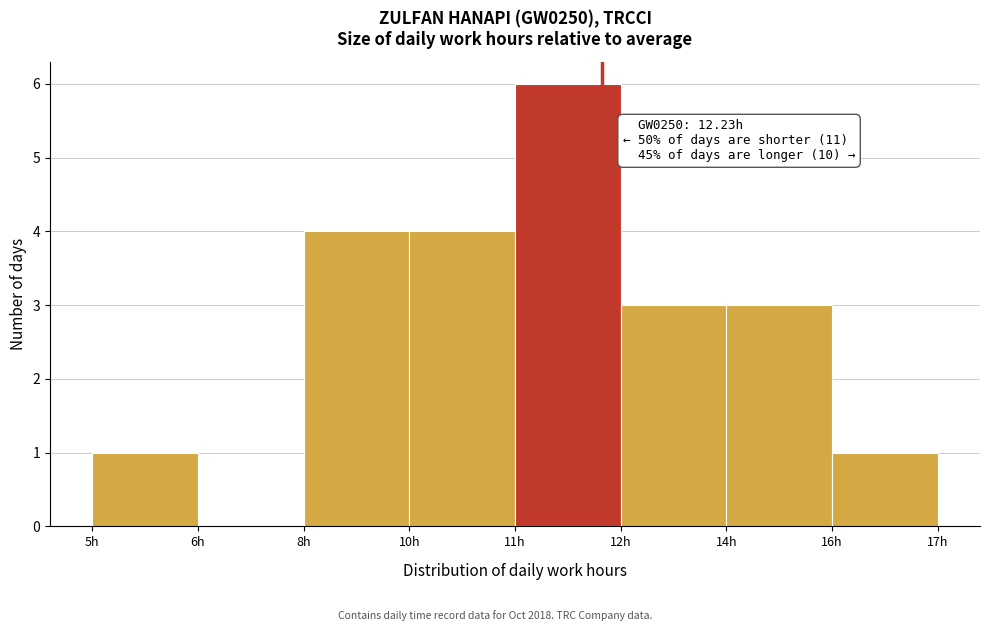

Reading right to left, what are all the values shown in this chart?

16h=1	14h=3	12h=3	11h=6	10h=4	8h=4	6h=0	5h=1